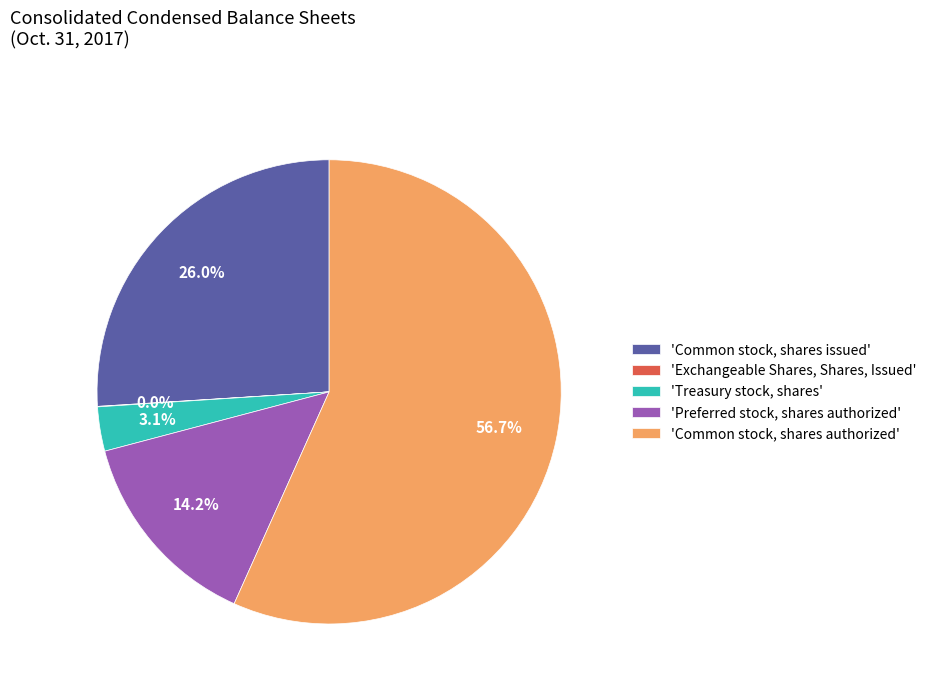

Which slice represents more than half of the pie?

'Common stock, shares authorized'